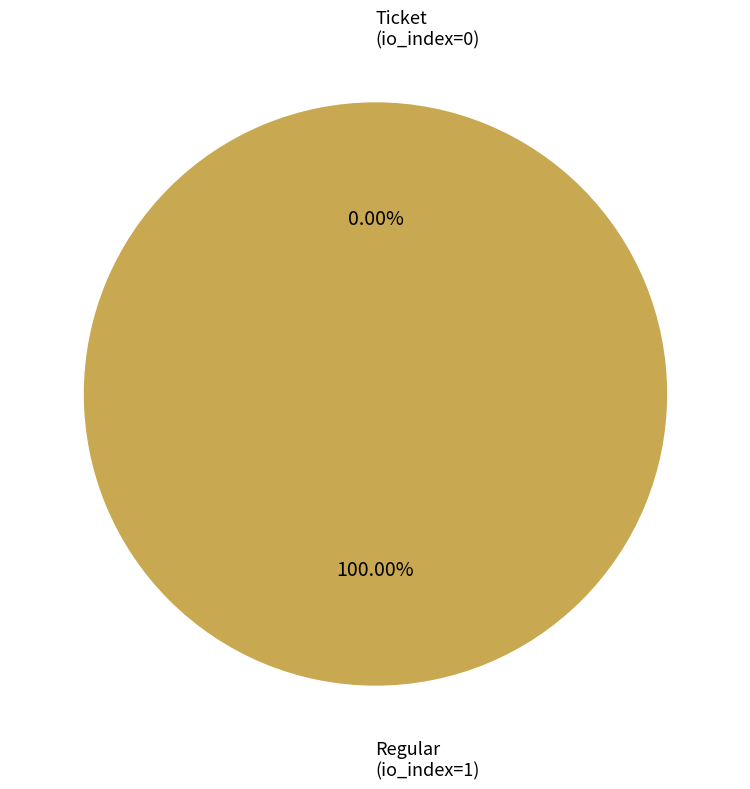

What percentage is the Regular (io_index=1) slice, to the nearest percent?

100%